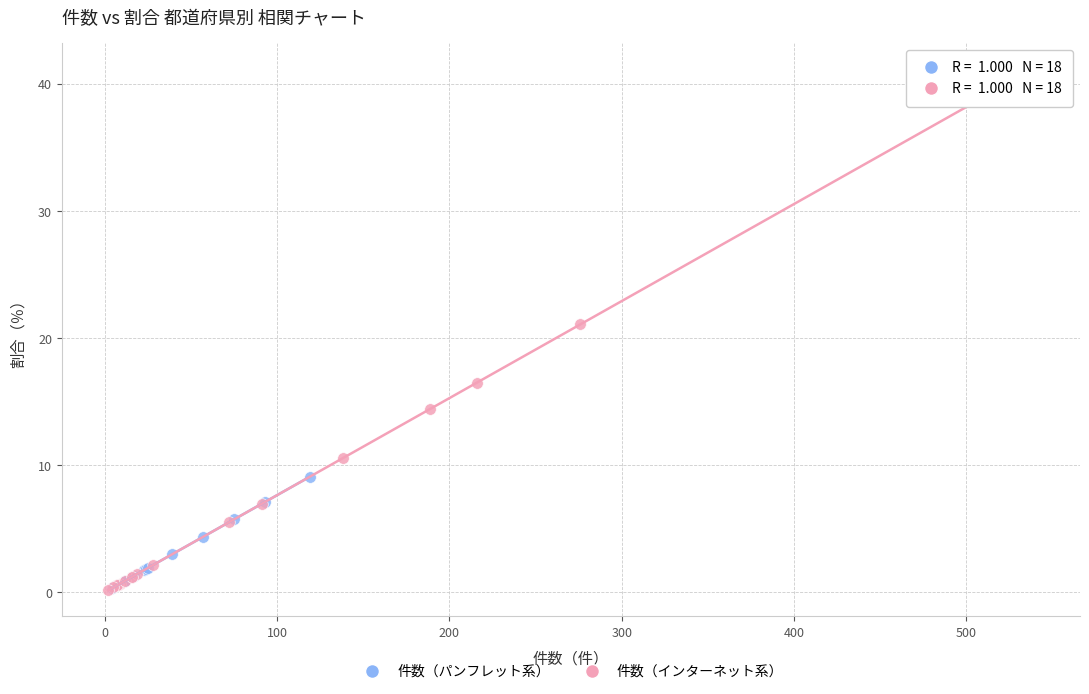

Which series has the widest spread of Y values?

件数（インターネット系）